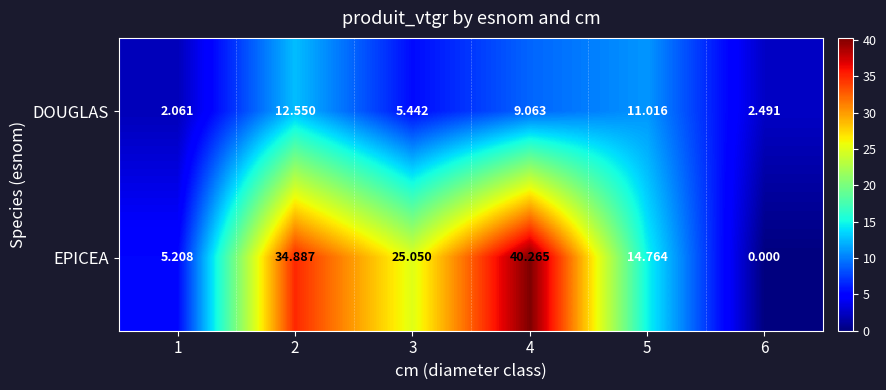

How many values in the DOUGLAS series exceed 9?

3